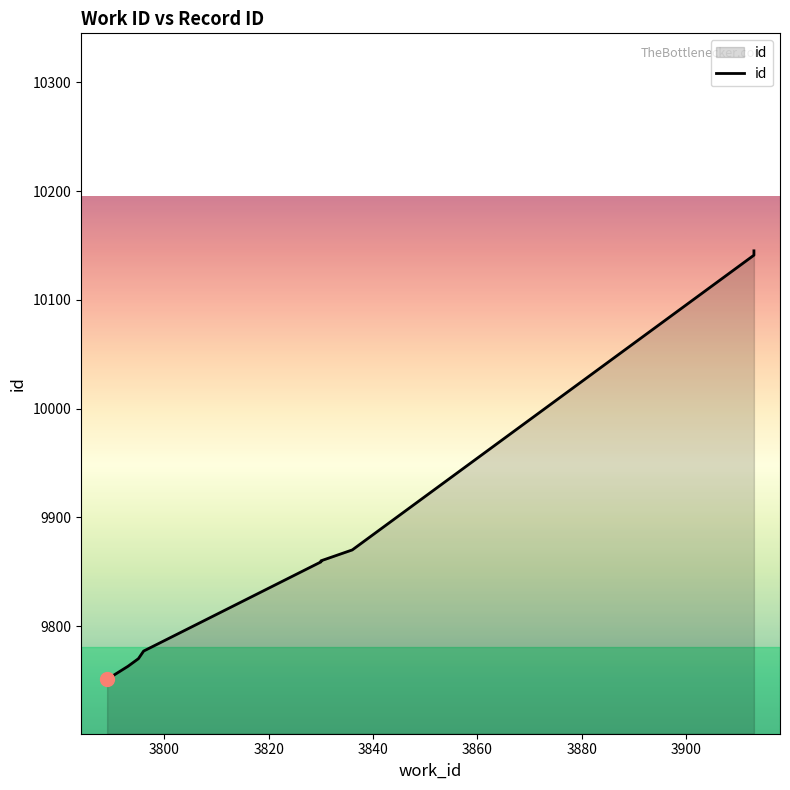

Which has a higher value, 3840 or 3900?

3900